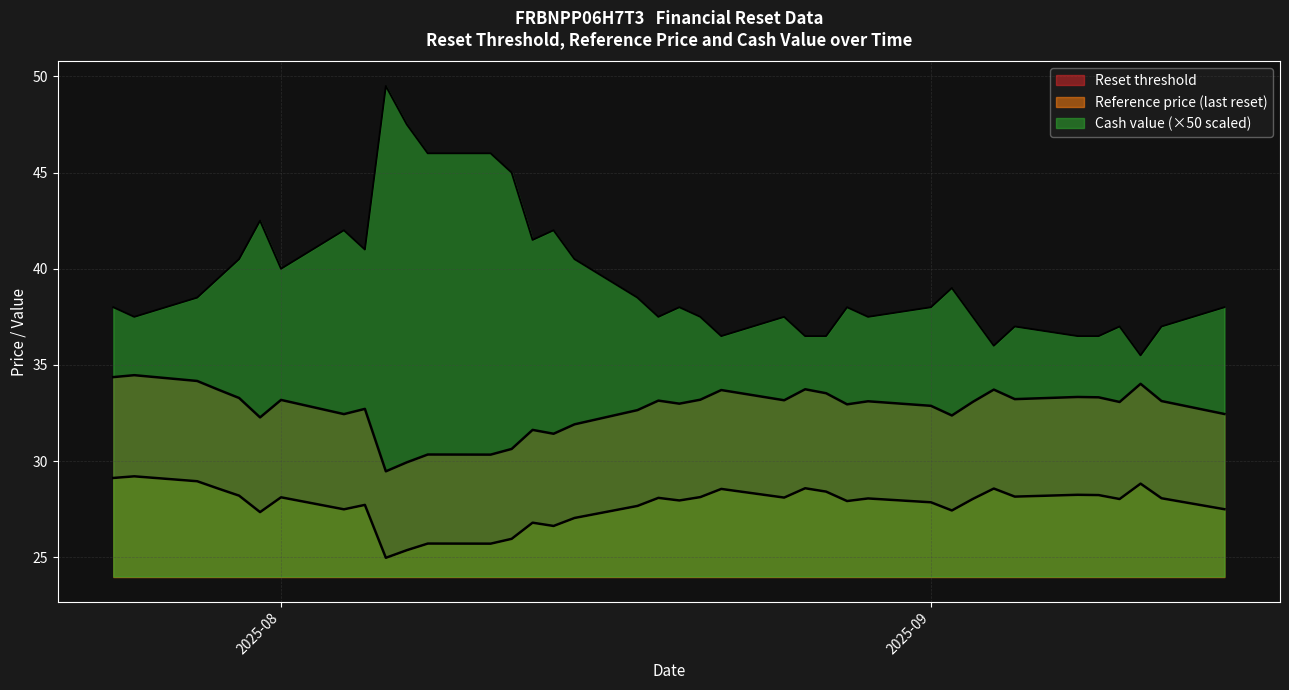

What is the spread (max minus min) of values at 31?

32.9